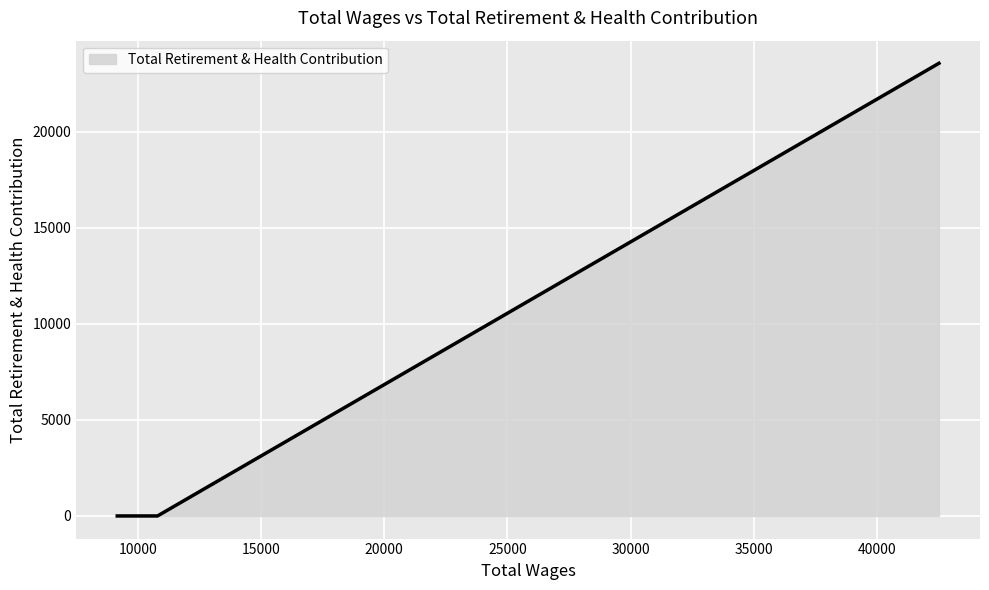

True or false: there are more than 1 points higher than both neighbors.

False